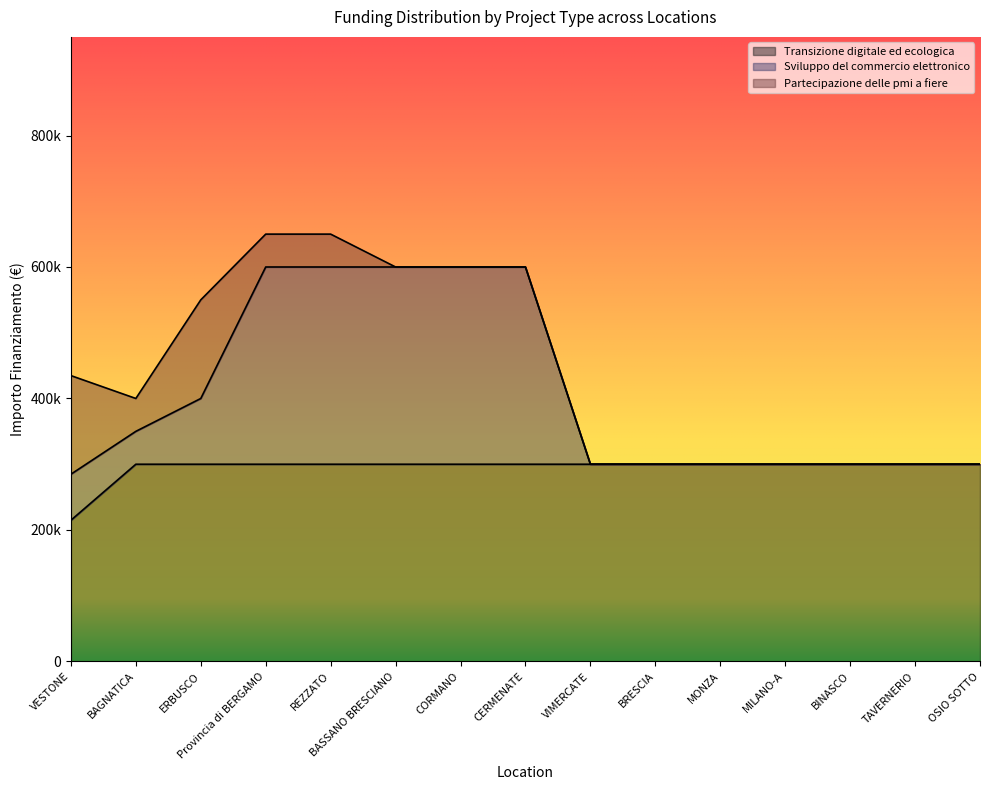

What position from the right is CORMANO?

9